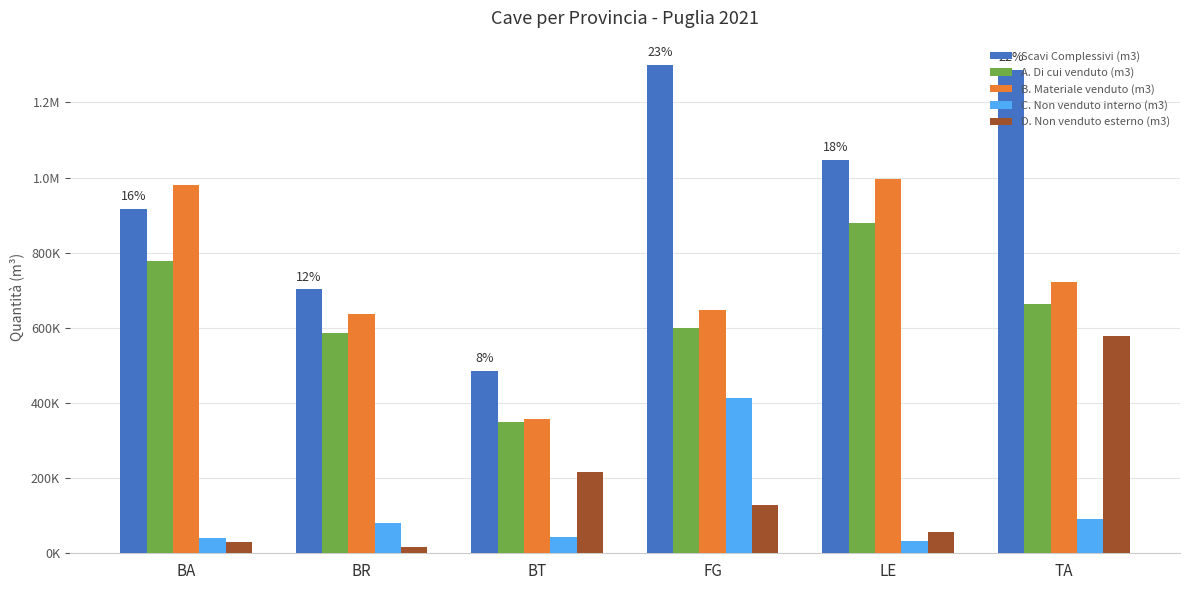

Where does the A. Di cui venduto (m3) series first go above 663886?

BA